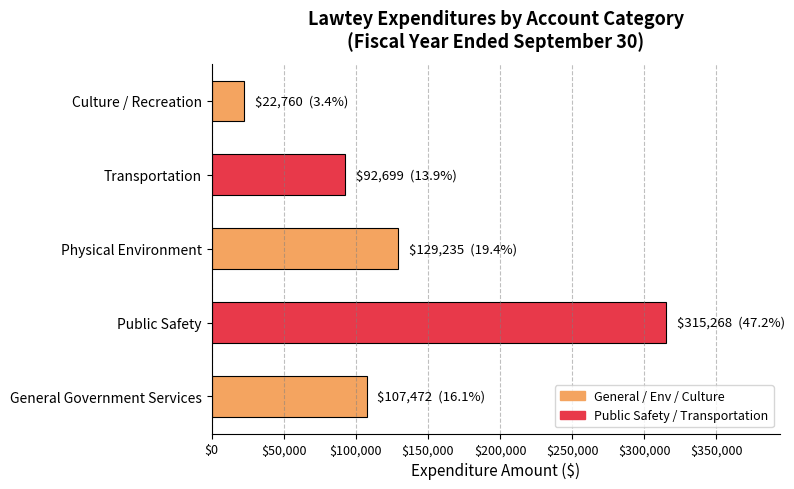

What is the ratio of the value at General Government Services to the value at Culture / Recreation?

4.7